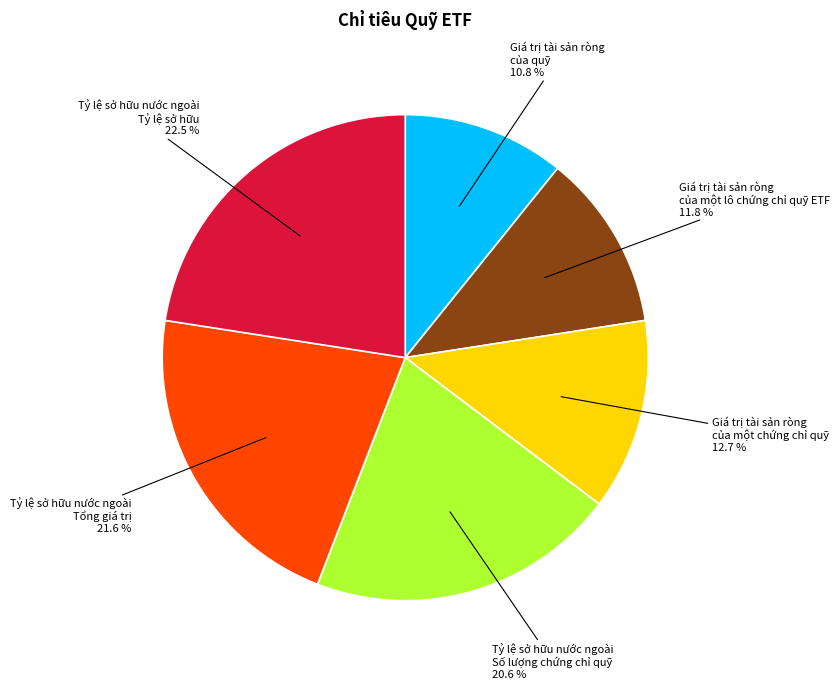

Is there any slice that represents more than half of the pie?

No